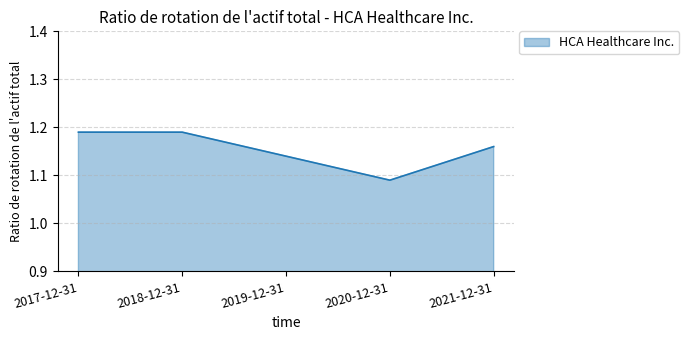

At which category does the data reach its first local valley?

2020-12-31